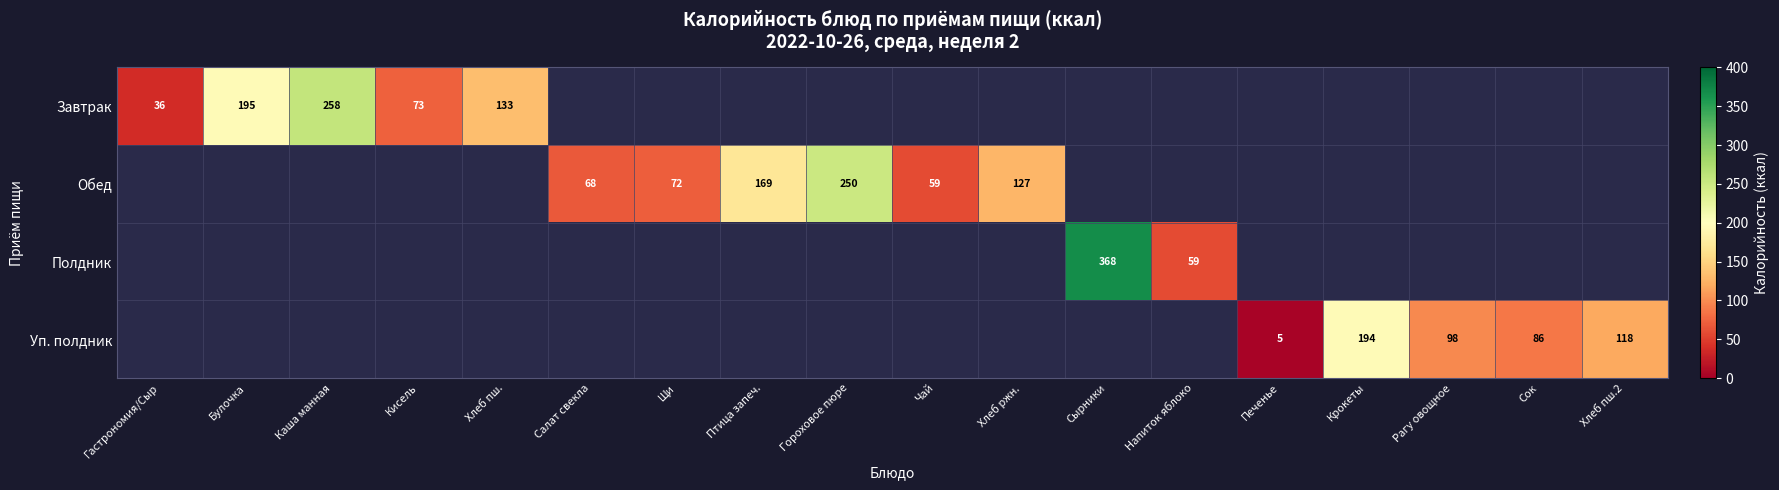

True or false: Завтрак has a value of 193.9 at Хлеб пш..

False